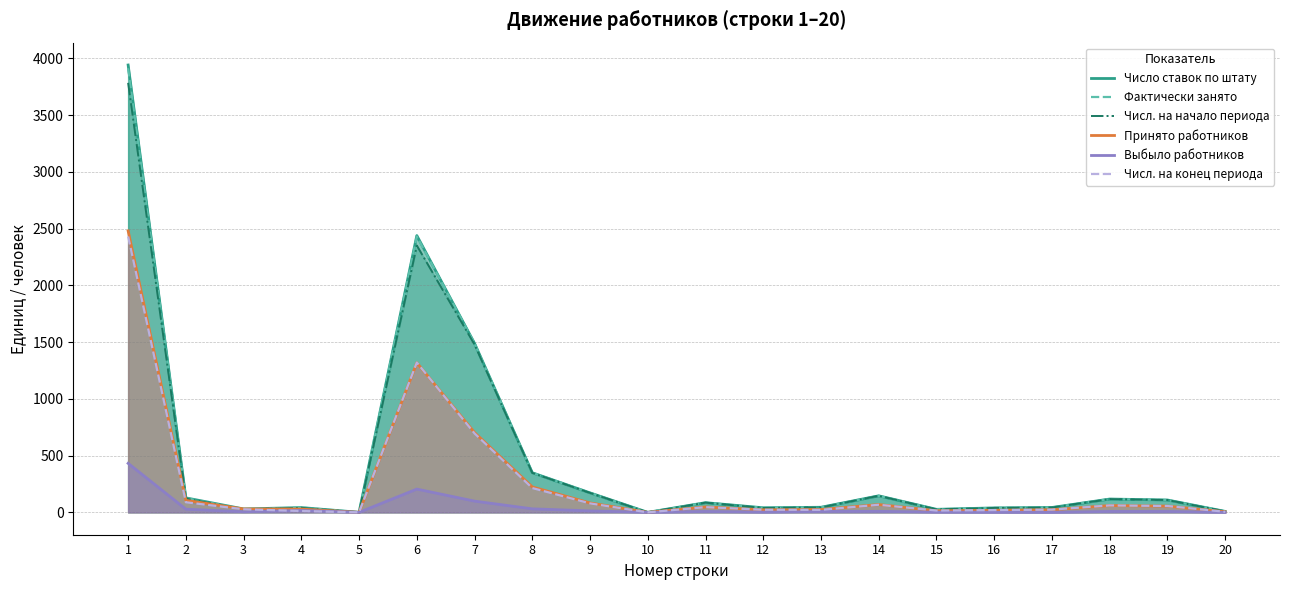

What is the difference between the maximum and minimum values in the Числ. на начало периода series?

3784.2